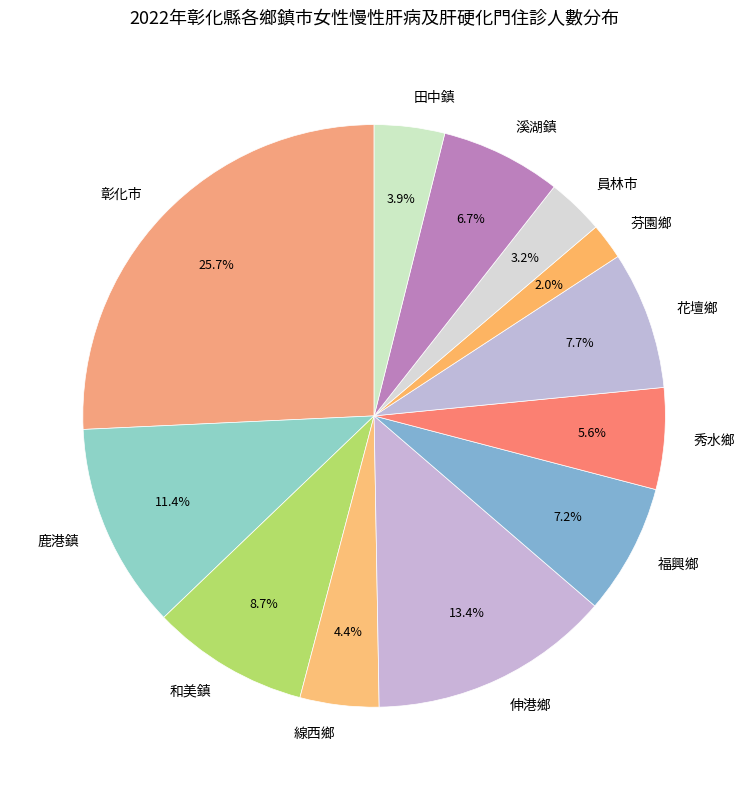

True or false: 秀水鄉 accounts for 19% of the total.

False